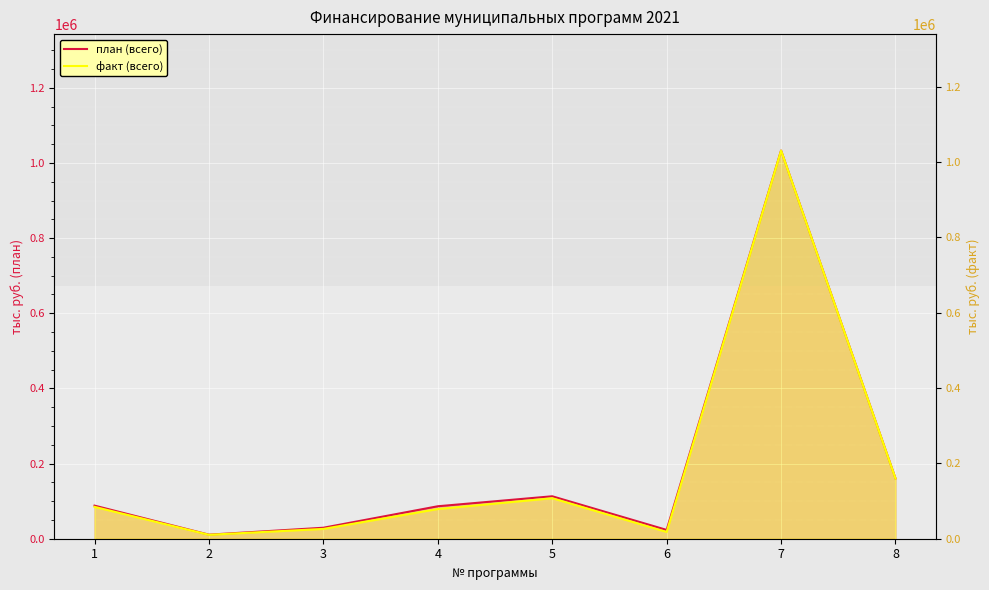

List the series in order of their peak value, highest first.

план (всего), факт (всего)